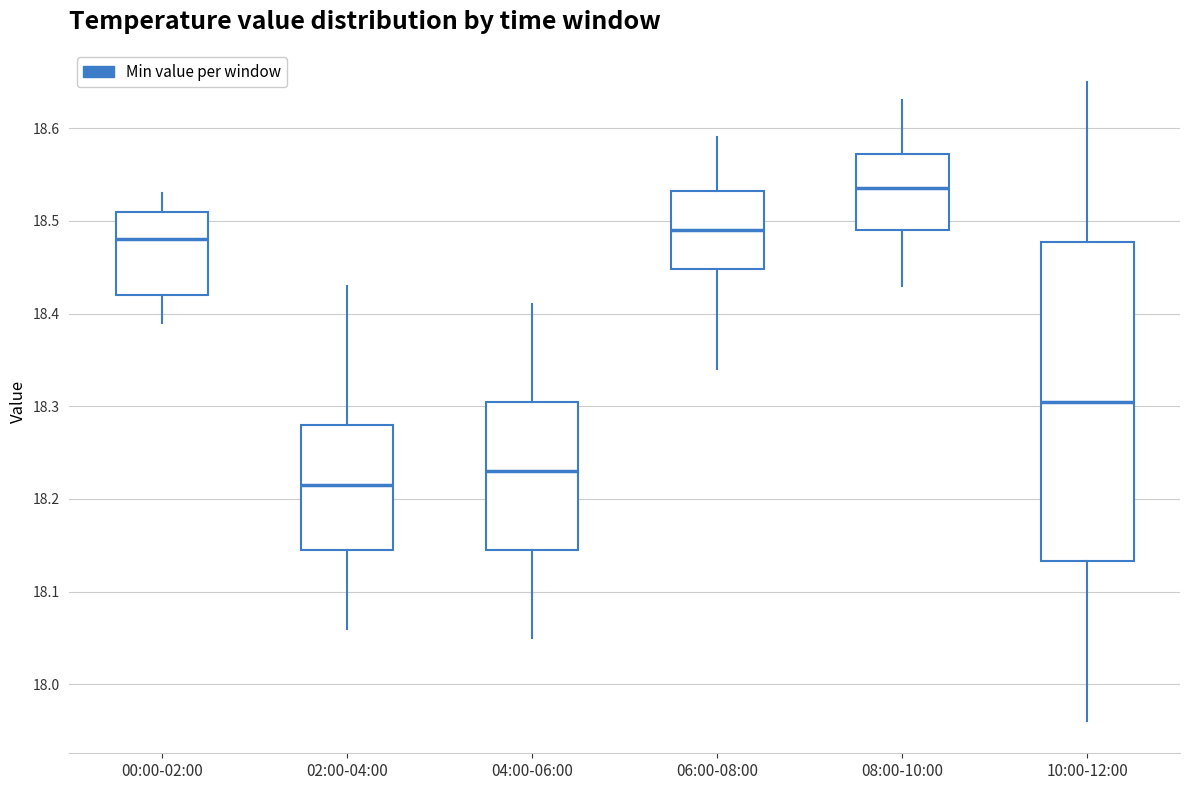

Reading left to right, transcribe this box plot: for each box, give where its median line is, the range the box spans, and where its two whiskers end, as read against the y-axis. The values are not printed on the chart, so give them approximately, as read against the axis.

00:00-02:00: median 18.48, box 18.42 to 18.51, whiskers 18.39 to 18.53
02:00-04:00: median 18.22, box 18.15 to 18.28, whiskers 18.06 to 18.43
04:00-06:00: median 18.23, box 18.15 to 18.31, whiskers 18.05 to 18.41
06:00-08:00: median 18.49, box 18.45 to 18.53, whiskers 18.34 to 18.59
08:00-10:00: median 18.54, box 18.49 to 18.57, whiskers 18.43 to 18.63
10:00-12:00: median 18.31, box 18.13 to 18.48, whiskers 17.96 to 18.65